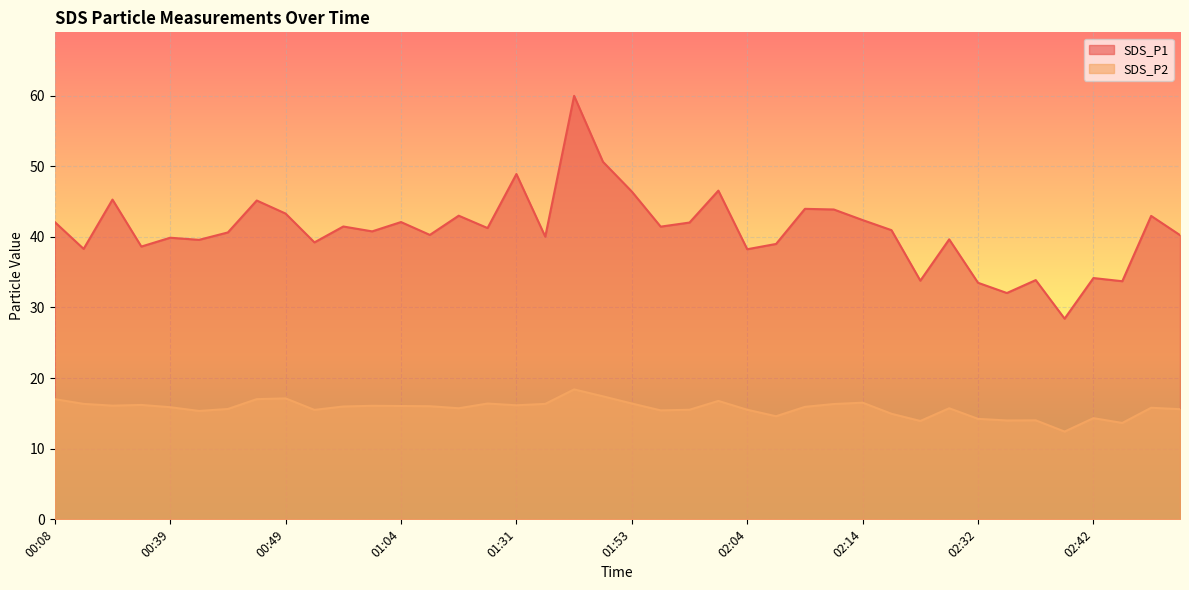

Which category has the lowest value across all series?

02:39